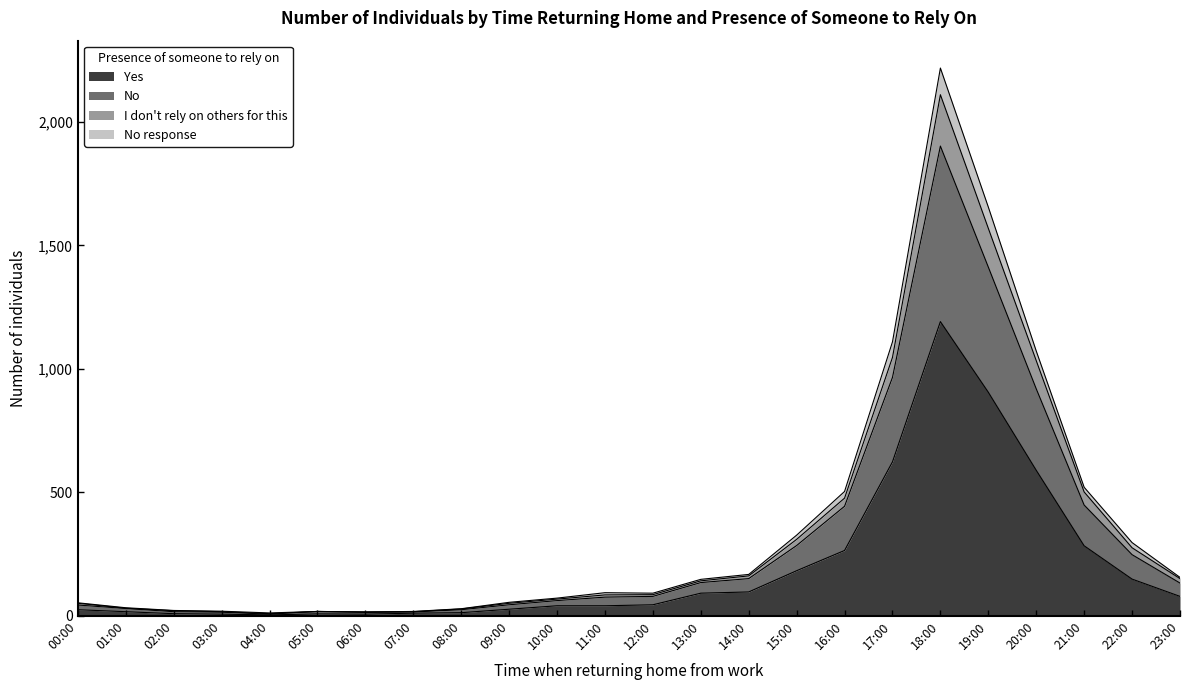

At which category is the sum across all series the highest?

18:00